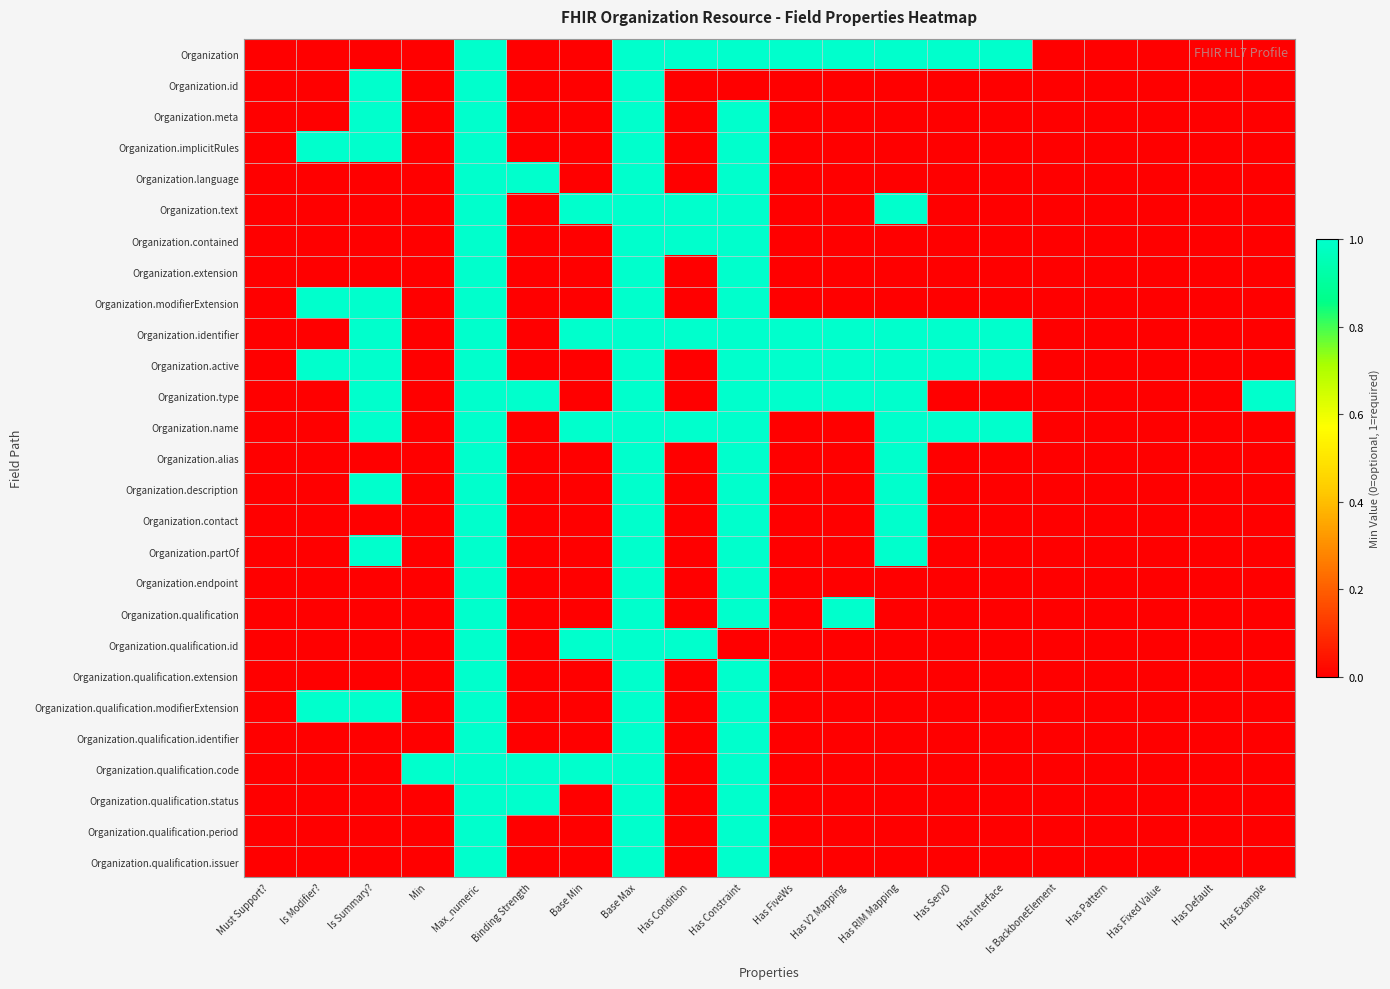

How many categories are shown in the chart?

20